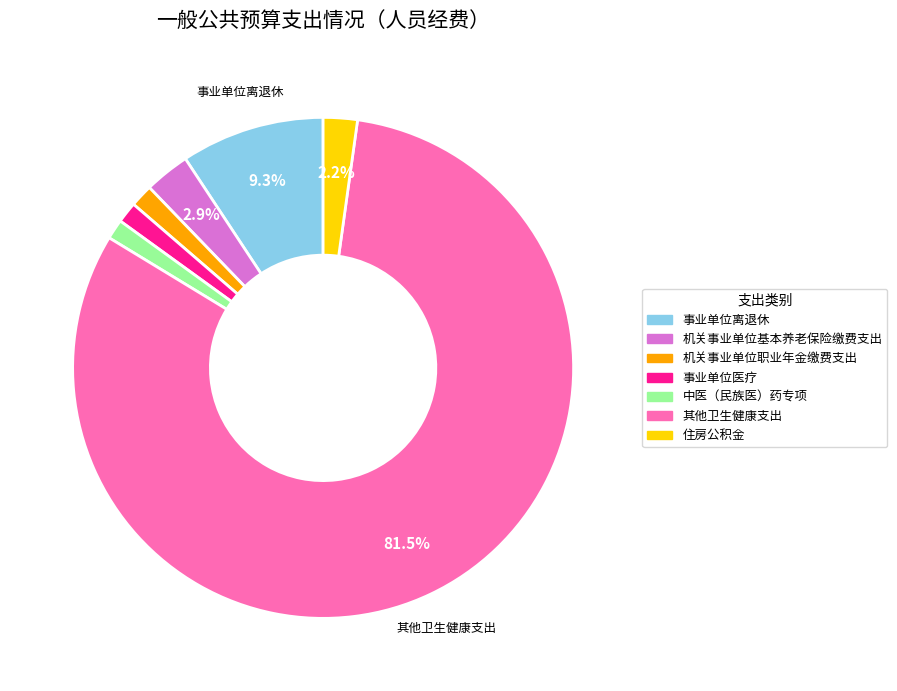

Does 事业单位医疗 account for over 50% of the chart?

No